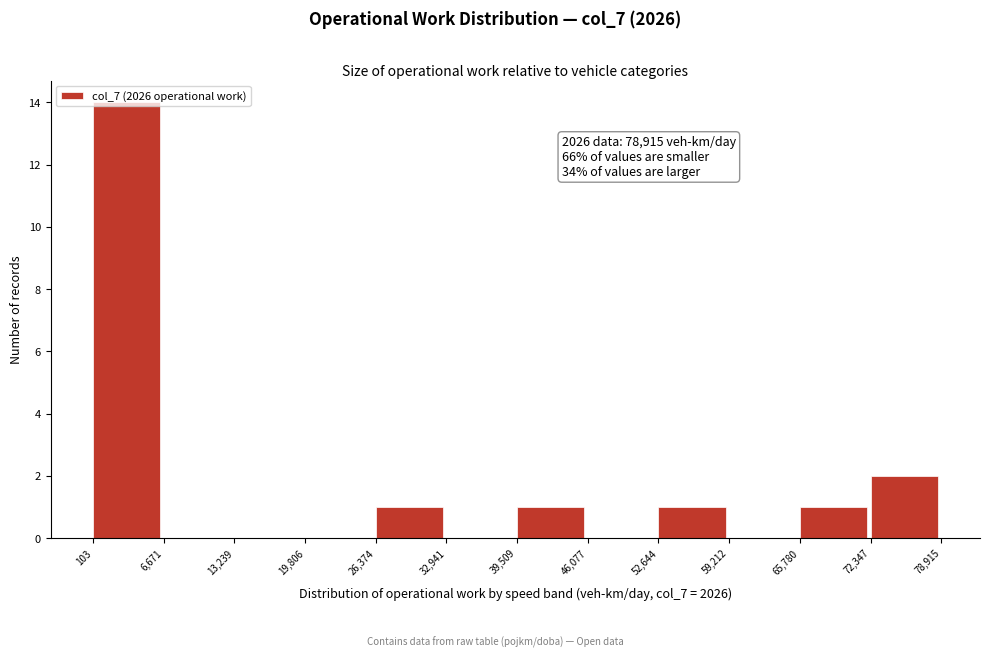

Over which range of the x-axis is the bar tallest?

103 to 6,671